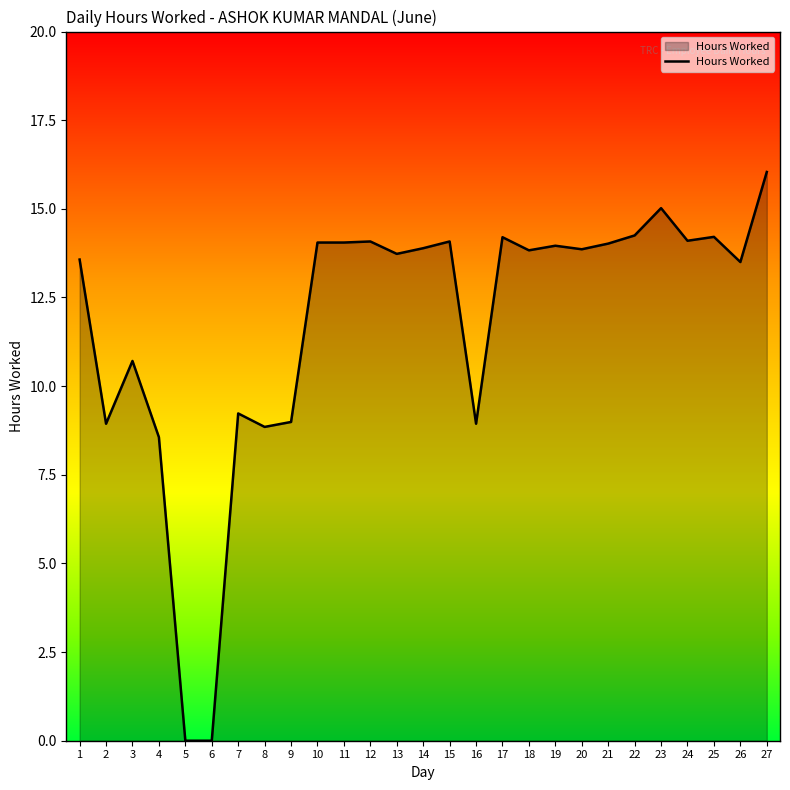

Is it true that the value at 4 is 8.6?

True